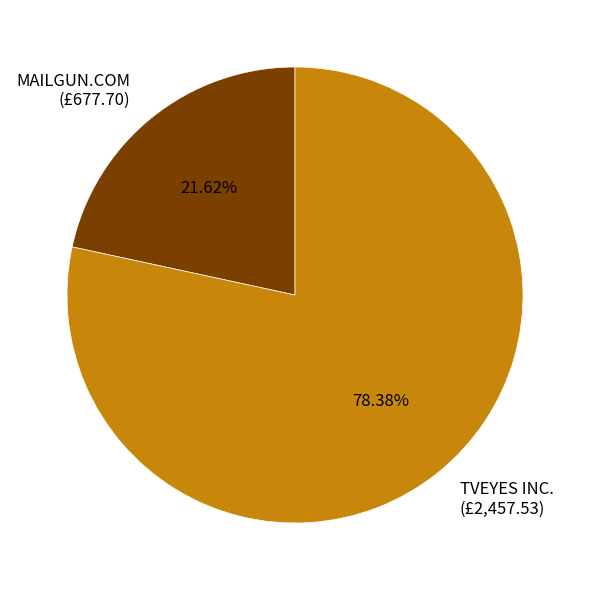

How many segments does this pie chart have?

2